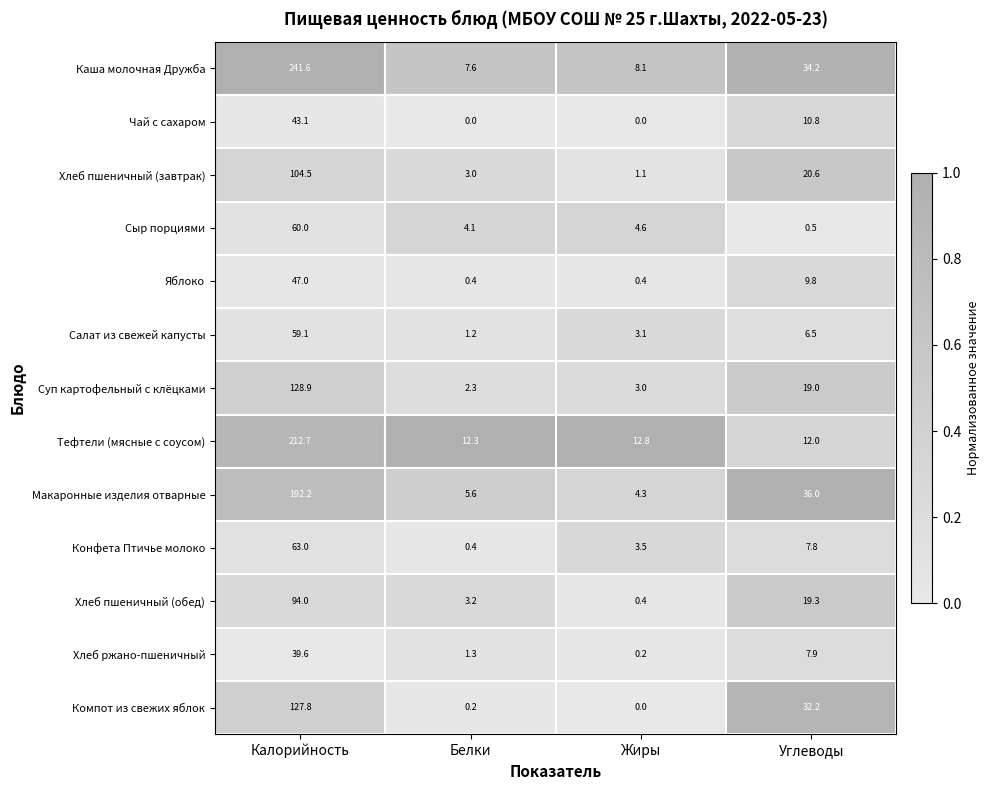

List the series in order of their peak value, lowest first.

Хлеб ржано-пшеничный, Чай с сахаром, Яблоко, Салат из свежей капусты, Сыр порциями, Конфета Птичье молоко, Хлеб пшеничный (обед), Хлеб пшеничный (завтрак), Компот из свежих яблок, Суп картофельный с клёцками, Макаронные изделия отварные, Тефтели (мясные с соусом), Каша молочная Дружба